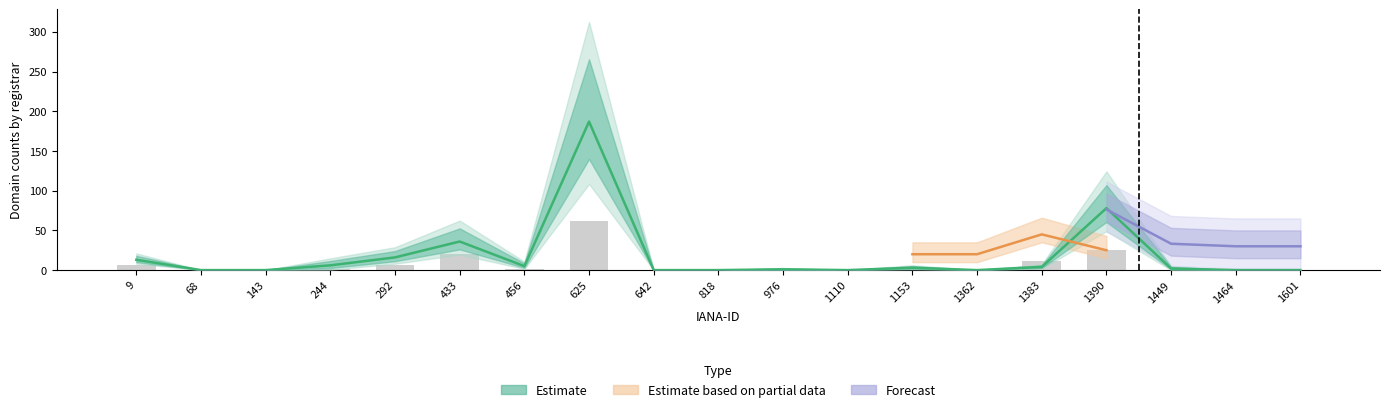

True or false: total-domains has a value of 17 at 9.

False